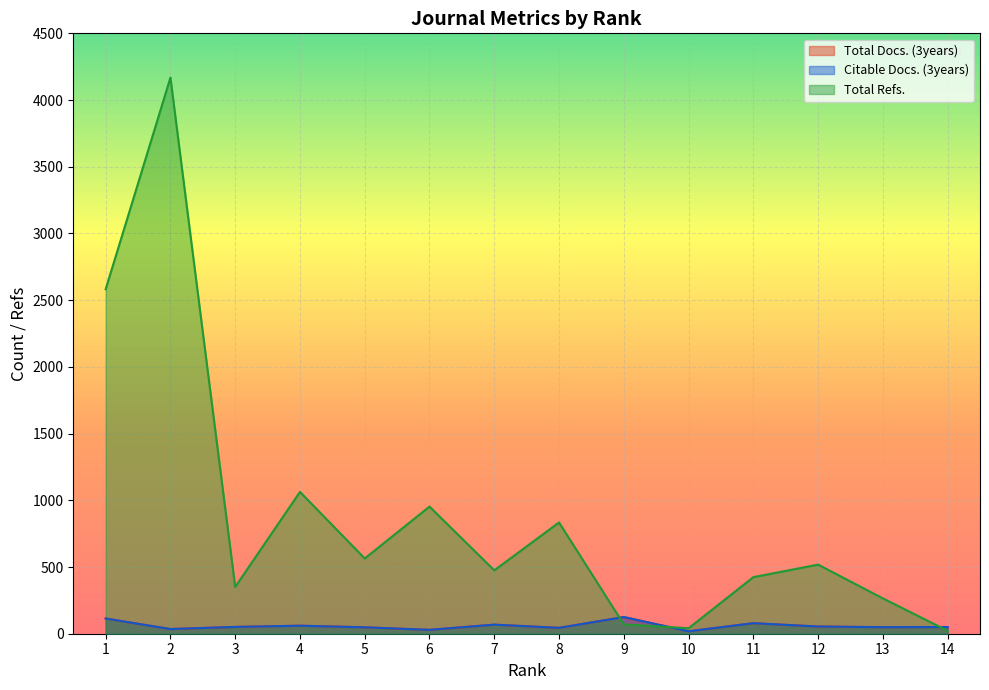

At which category does Total Refs. reach its first local valley?

3